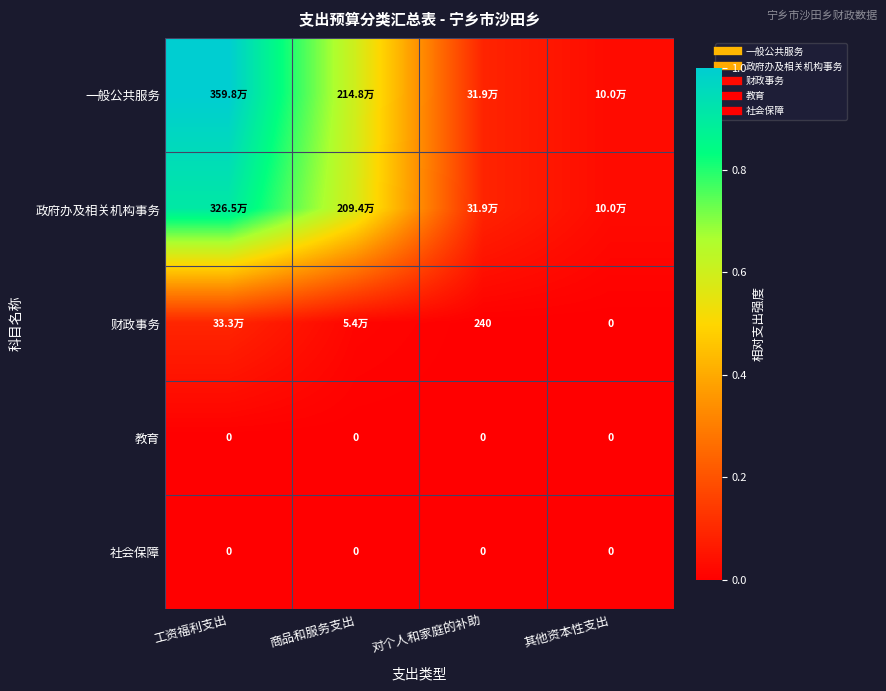

Which has a higher value, 对个人和家庭的补助 or 工资福利支出?

工资福利支出